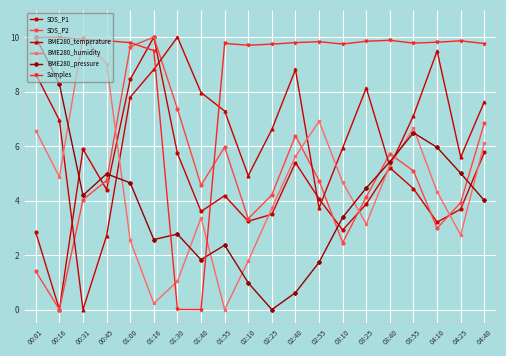

How many interior local valleys does the BME280_temperature series have?

5